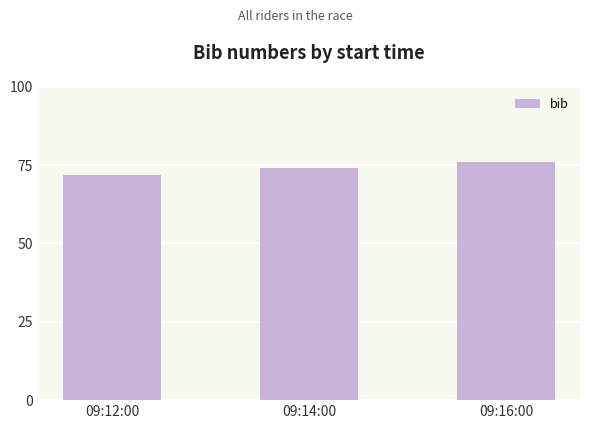

What is the sum of all values?

222